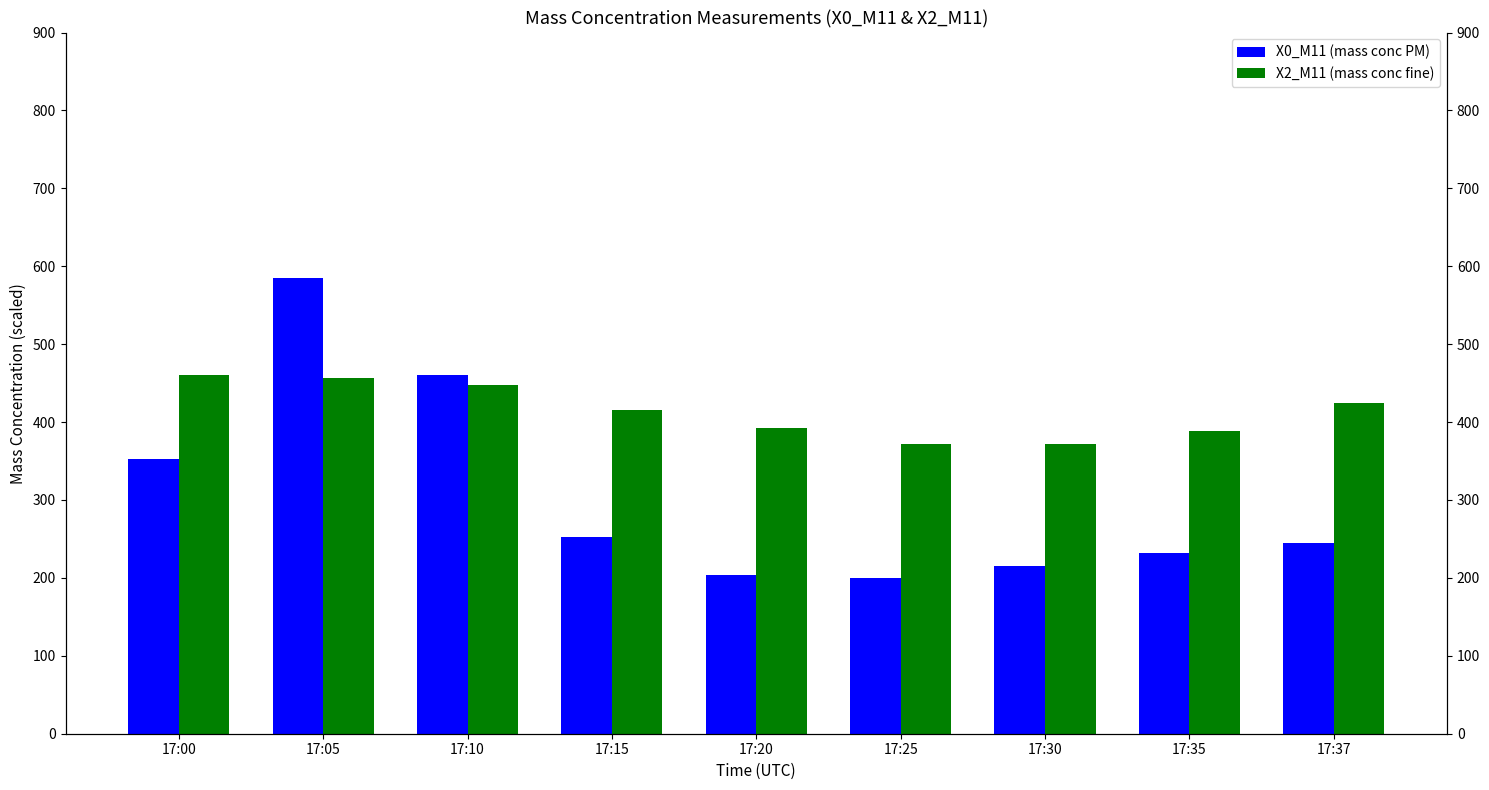

Reading left to right, what are all the values shown in this chart?

X0_M11 (mass conc PM): 17:00=353.0	17:05=585.0	17:10=460.0	17:15=253.0	17:20=204.0	17:25=200.0	17:30=215.0	17:35=232.0	17:37=245.0
X2_M11 (mass conc fine): 17:00=460.0	17:05=456.0	17:10=448.0	17:15=416.0	17:20=392.0	17:25=372.0	17:30=372.0	17:35=388.0	17:37=424.0